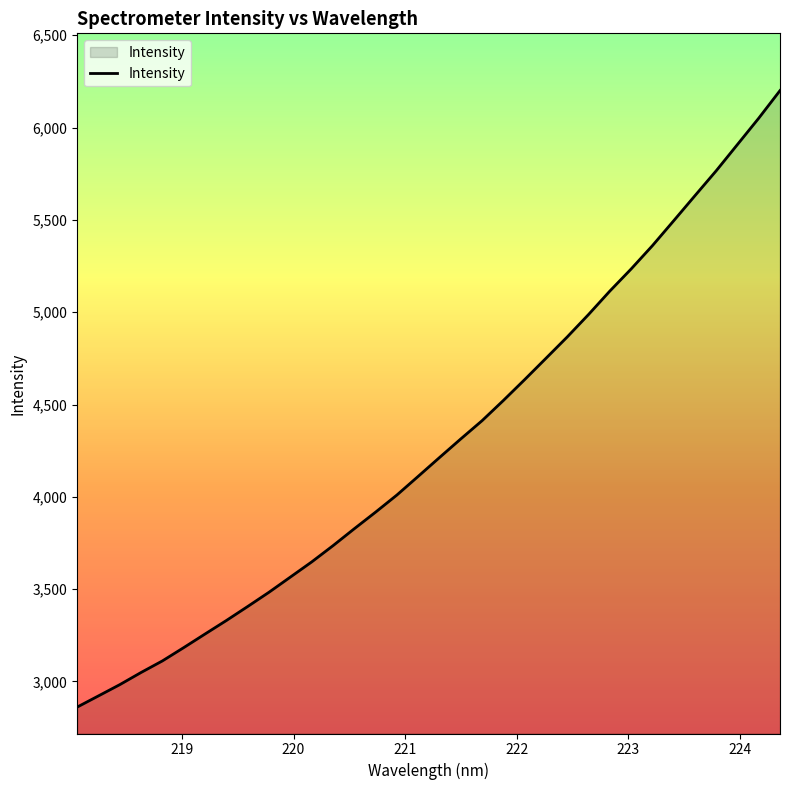

What is the maximum value shown in the chart?

6200.5